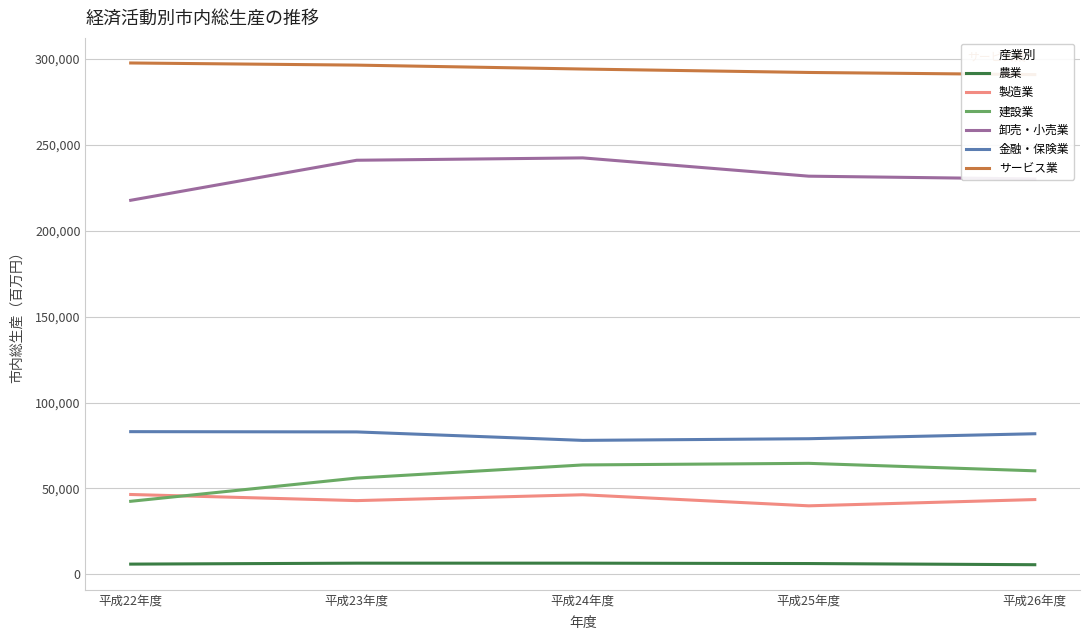

Which series has the largest total across all categories?

サービス業